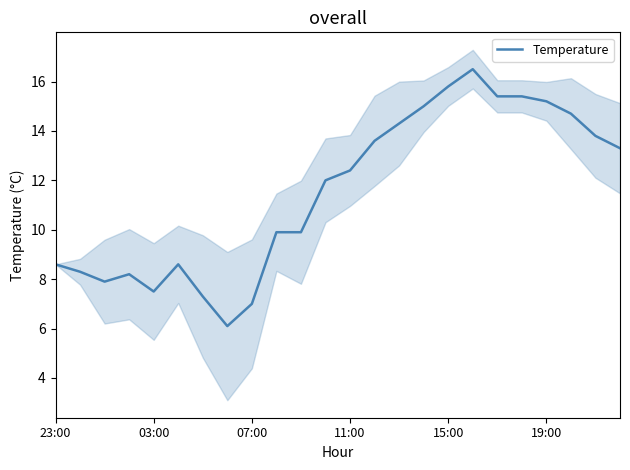

Is it true that Temperature equals 8.6 at 23:00?

True